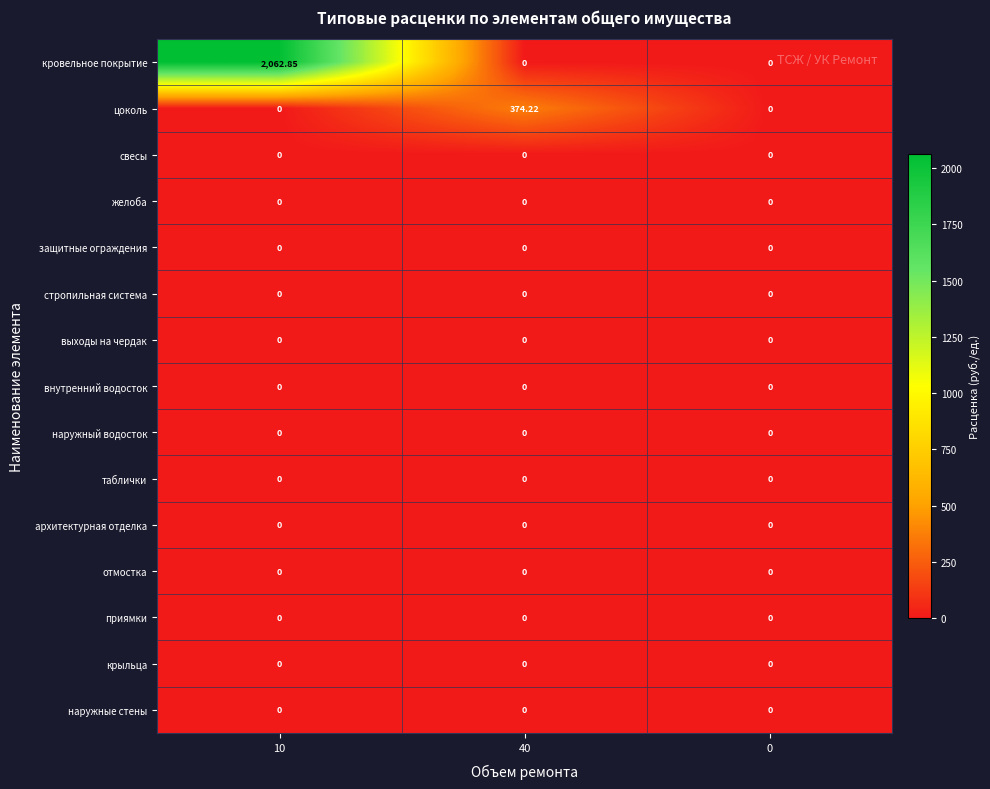

Between 10 and 0, which series saw the biggest shift?

кровельное покрытие